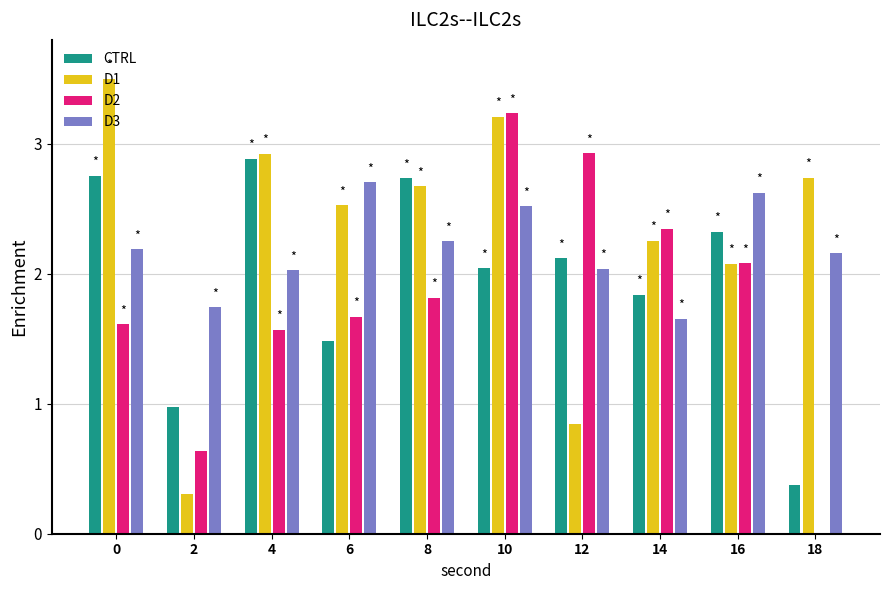

Are the bars grouped side by side (vs. stacked)?

Yes